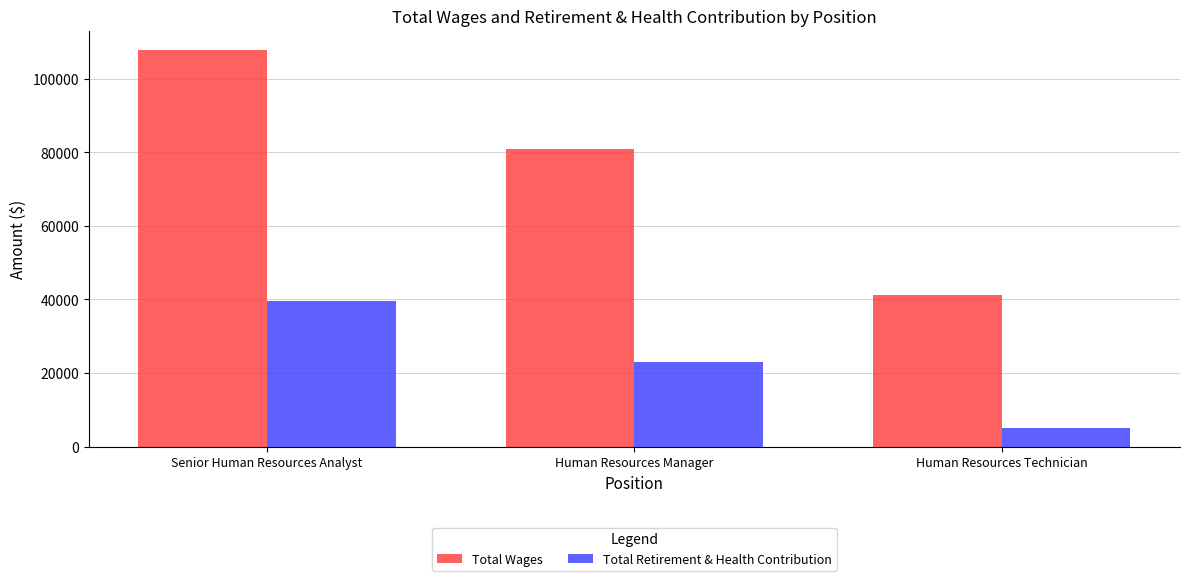

At which label does Total Retirement & Health Contribution first exceed 23012?

Senior Human Resources Analyst